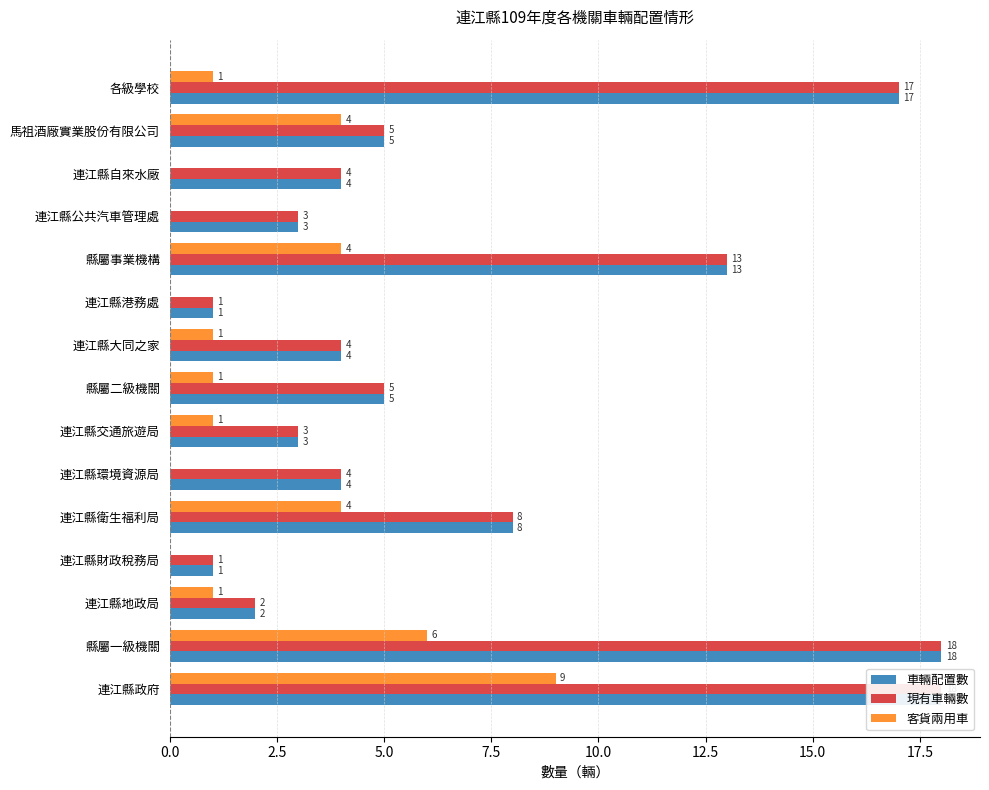

Which series changed the most between 連江縣港務處 and 連江縣自來水廠?

車輛配置數